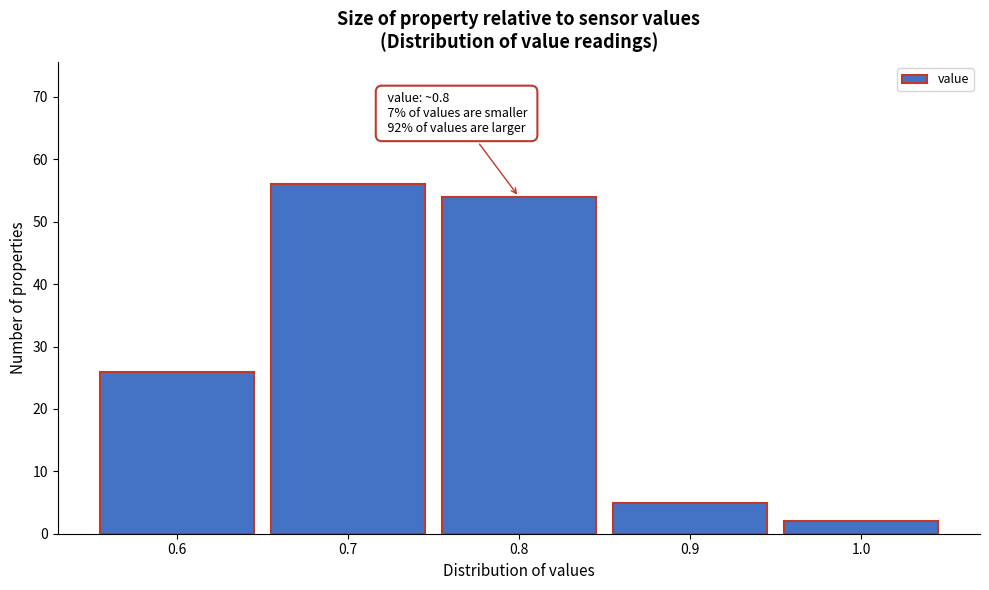

Which range on the x-axis has the tallest bar?

0.65 to 0.75